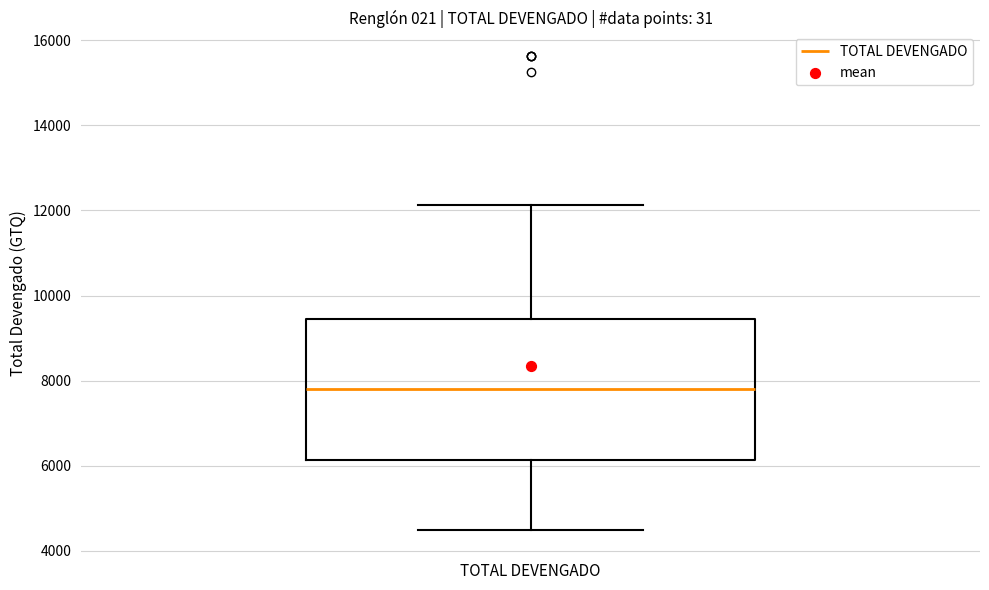

Read this box plot against the y-axis: the position of the median line, the range covered by the box, and the ends of both whiskers. The values are not printed on the chart, so give them approximately, as read against the axis.

median 7800, box 6200 to 9400, whiskers 4600 to 12200